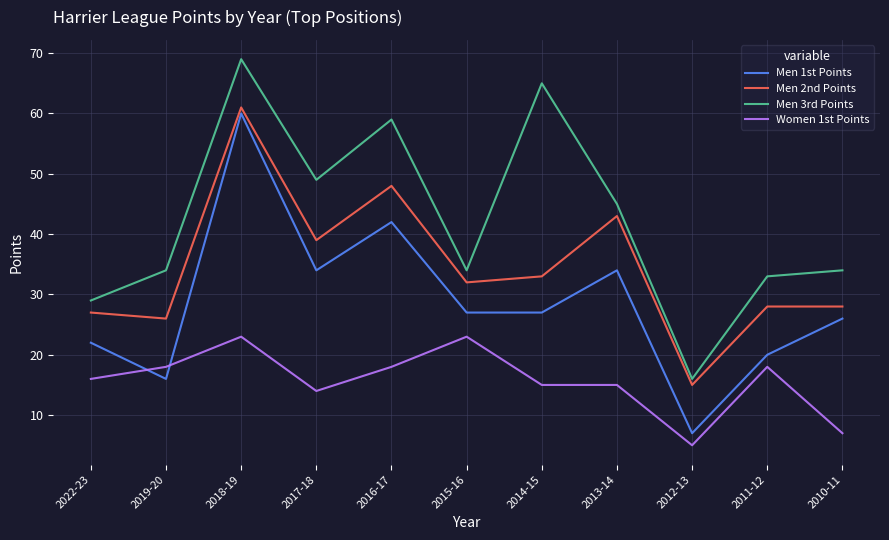

What is the spread (max minus min) of values at 2012-13?

11